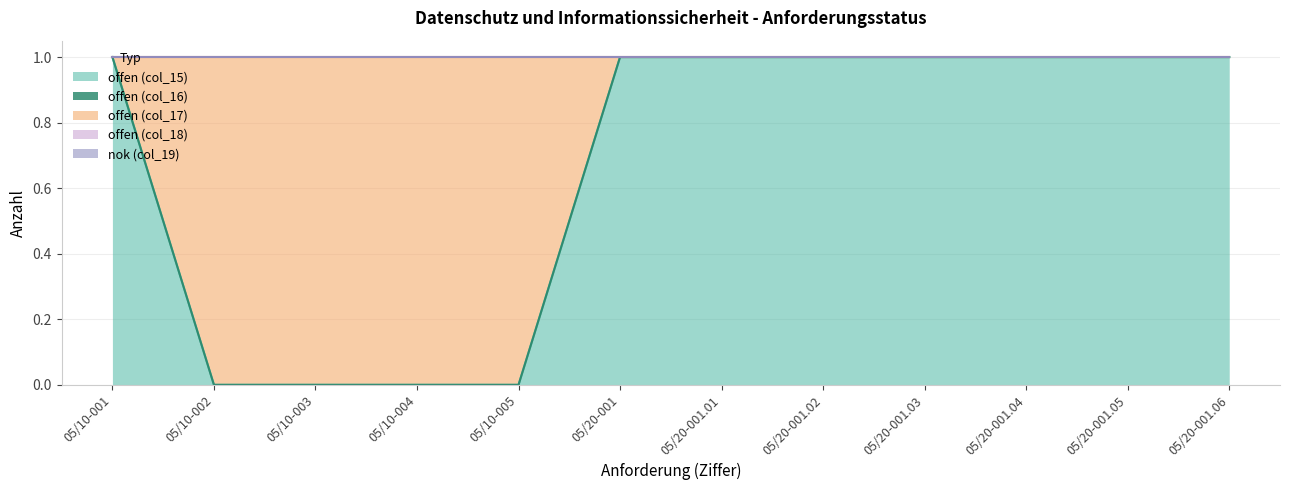

True or false: nok (col_19) has more than 1 interior local peaks.

False